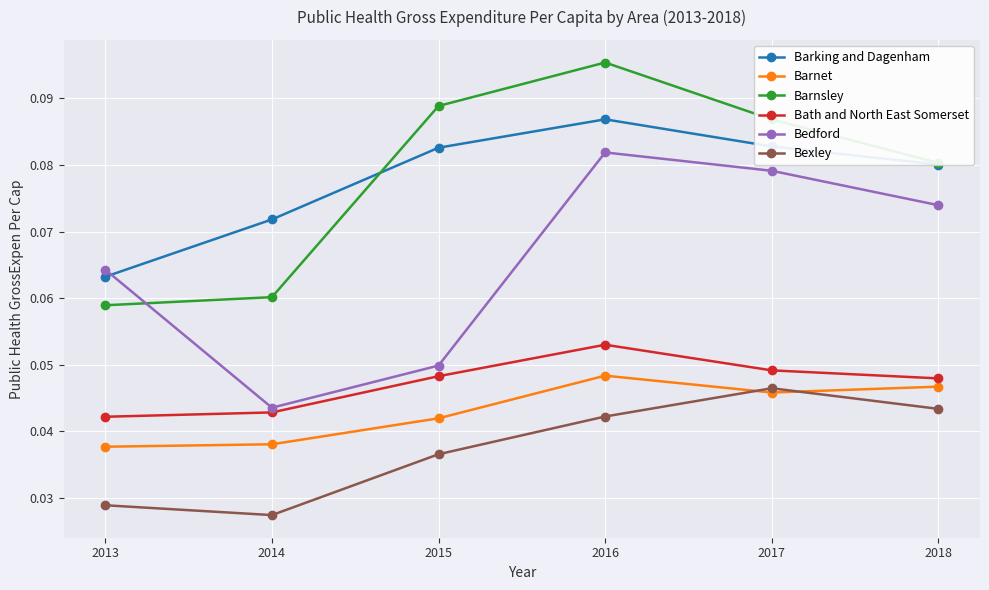

True or false: Bexley and Barking and Dagenham intersect in this chart.

False